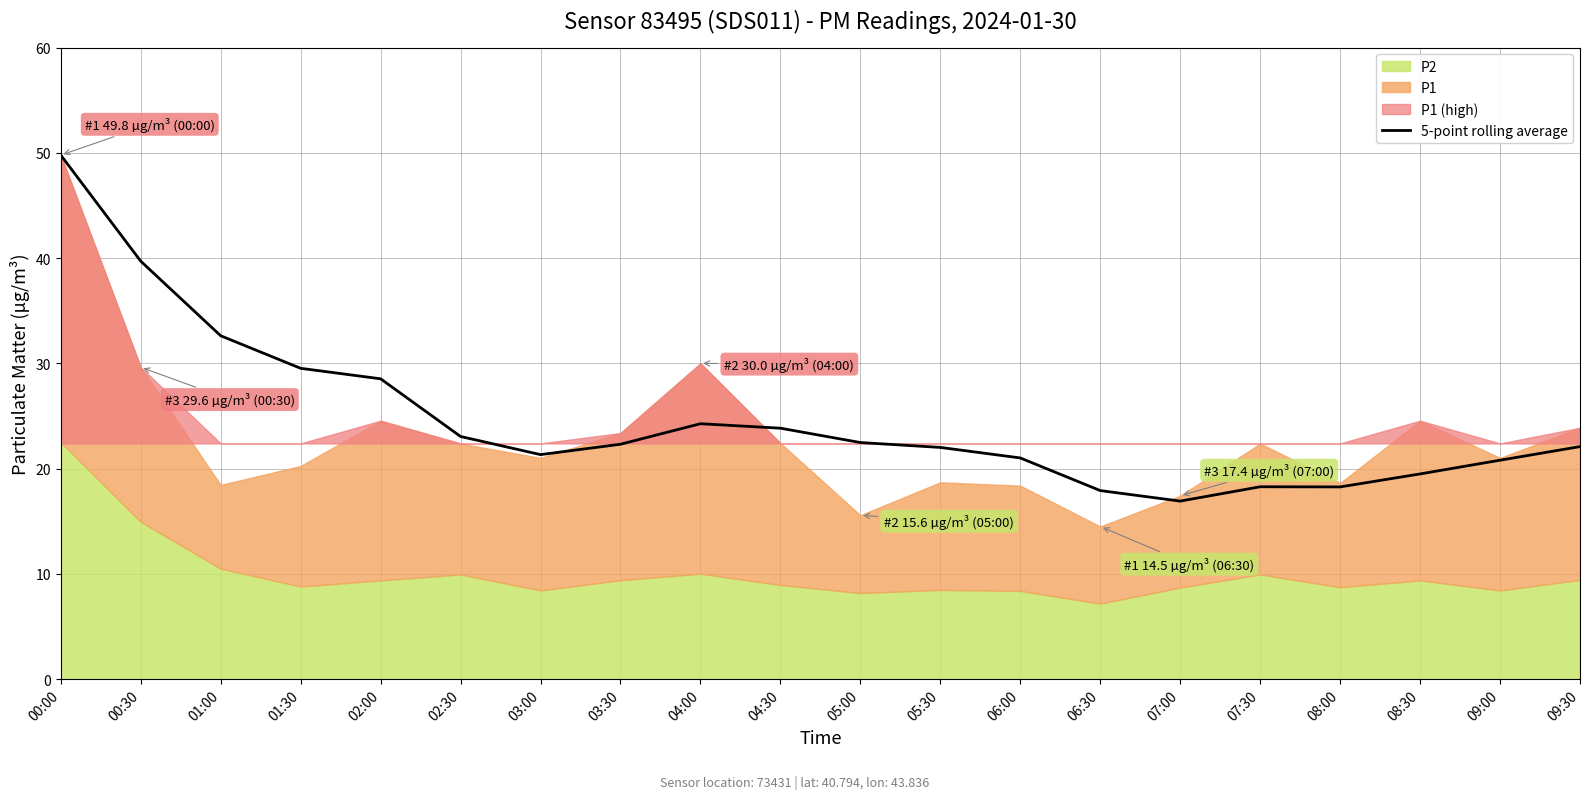

What is the highest value of the 5-point rolling average series?

49.8